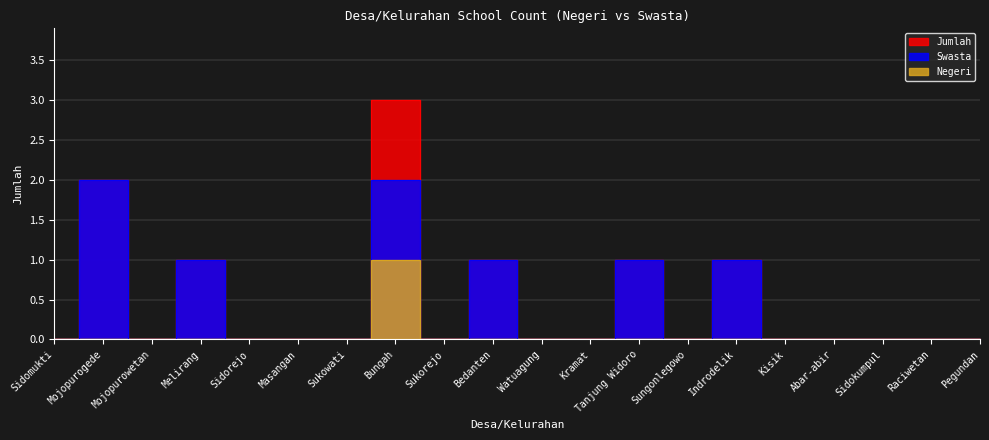

How many distinct data groups are displayed?

3